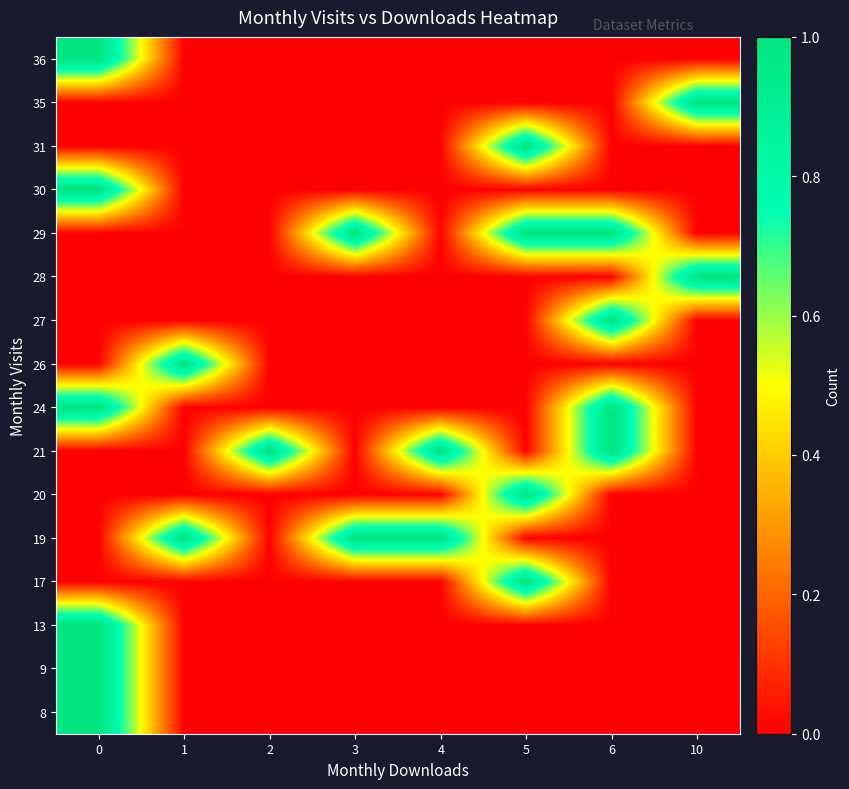

Reading right to left, transcribe all the data shown in this chart.

8: 10=0	6=0	5=0	4=0	3=0	2=0	1=0	0=1
9: 10=0	6=0	5=0	4=0	3=0	2=0	1=0	0=1
13: 10=0	6=0	5=0	4=0	3=0	2=0	1=0	0=1
17: 10=0	6=0	5=1	4=0	3=0	2=0	1=0	0=0
19: 10=0	6=0	5=0	4=1	3=1	2=0	1=1	0=0
20: 10=0	6=0	5=1	4=0	3=0	2=0	1=0	0=0
21: 10=0	6=1	5=0	4=1	3=0	2=1	1=0	0=0
24: 10=0	6=1	5=0	4=0	3=0	2=0	1=0	0=1
26: 10=0	6=0	5=0	4=0	3=0	2=0	1=1	0=0
27: 10=0	6=1	5=0	4=0	3=0	2=0	1=0	0=0
28: 10=1	6=0	5=0	4=0	3=0	2=0	1=0	0=0
29: 10=0	6=1	5=1	4=0	3=1	2=0	1=0	0=0
30: 10=0	6=0	5=0	4=0	3=0	2=0	1=0	0=1
31: 10=0	6=0	5=1	4=0	3=0	2=0	1=0	0=0
35: 10=1	6=0	5=0	4=0	3=0	2=0	1=0	0=0
36: 10=0	6=0	5=0	4=0	3=0	2=0	1=0	0=1